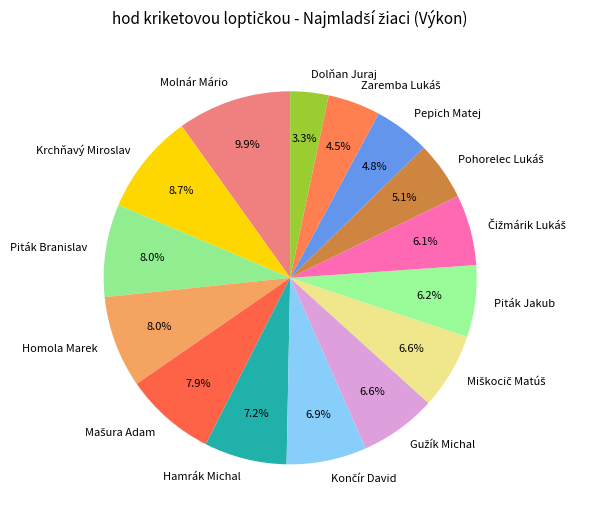

What is the largest slice in the pie chart?

Molnár Mário